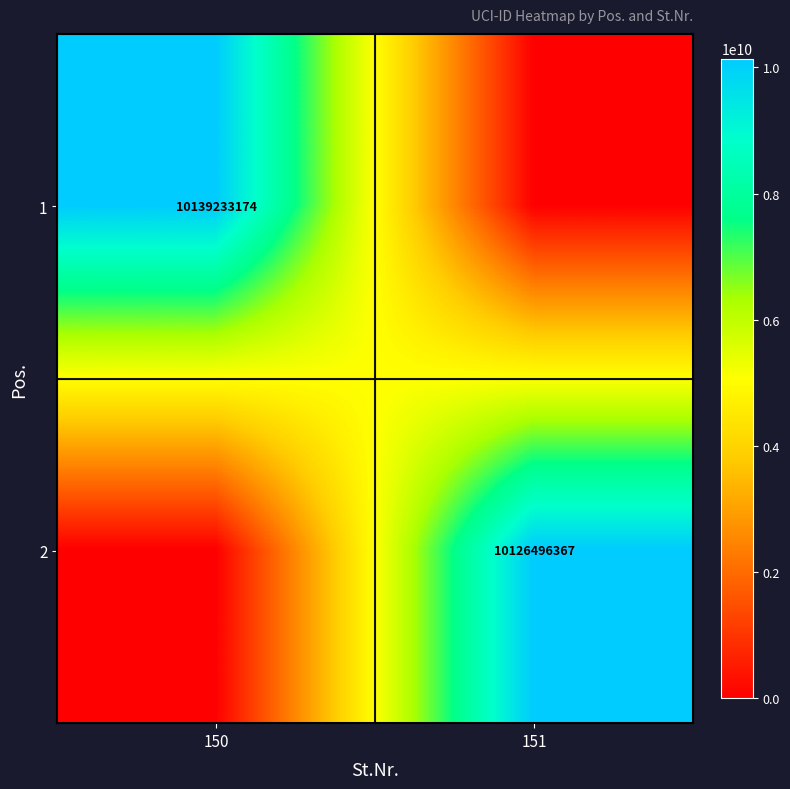

True or false: 2 has a value of 13976857814 at 151.

False